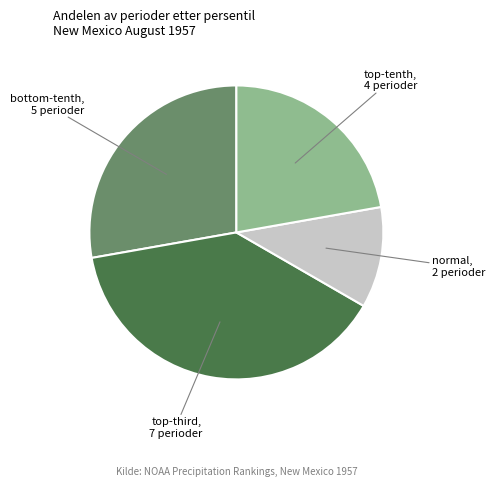

Is there any slice that represents more than half of the pie?

No